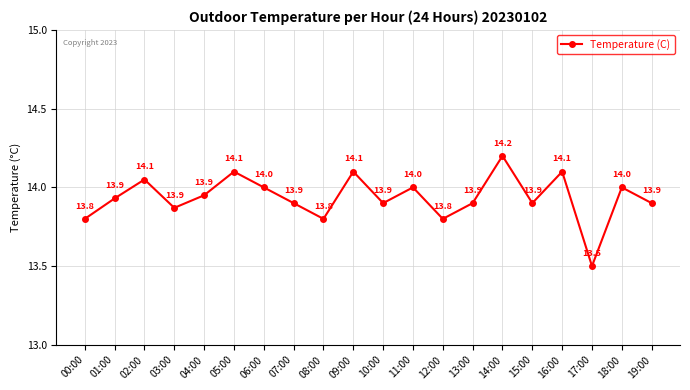

What is the sum of the values at 16:00 and 03:00?

28.0